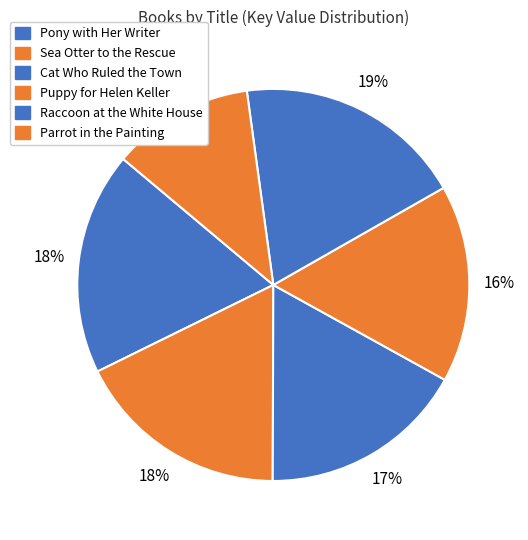

What is the ratio of the value at Pony with Her Writer to the value at Parrot in the Painting?

1.6